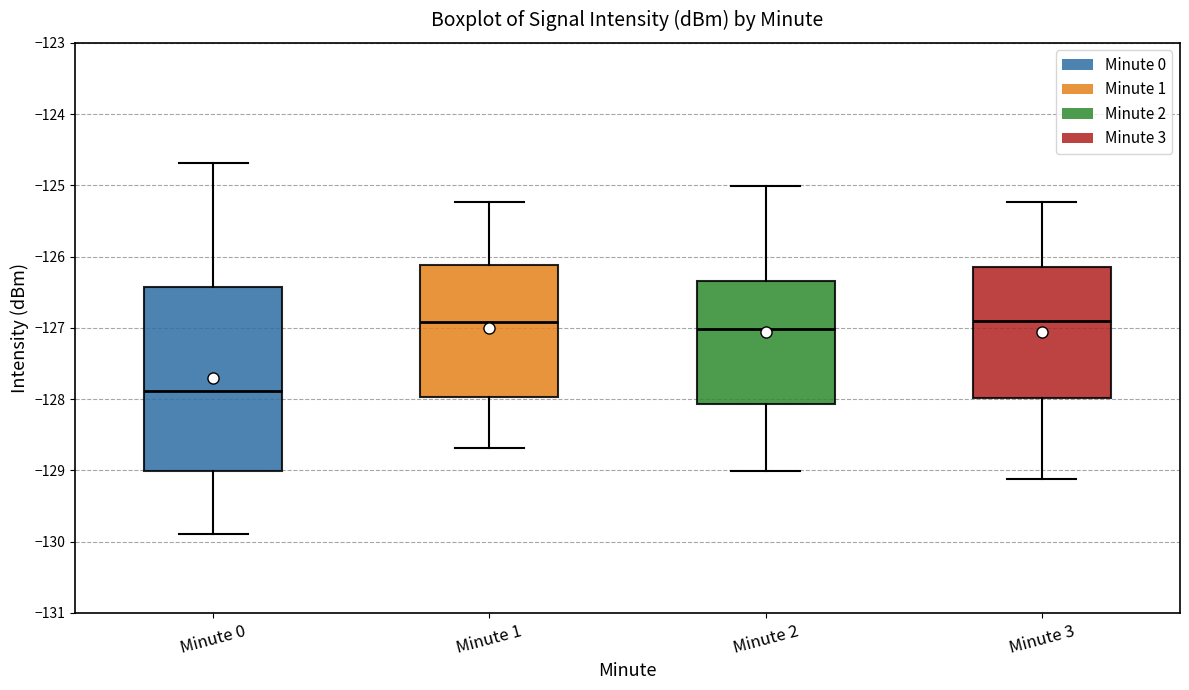

Which box has the lowest median line?

Minute 0